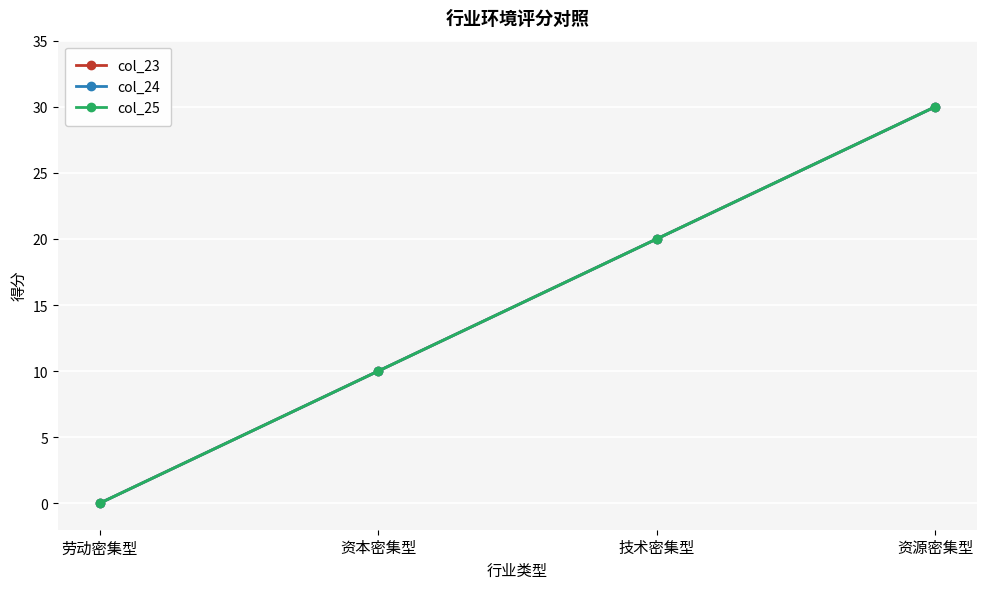

Does the chart have visible grid lines?

Yes